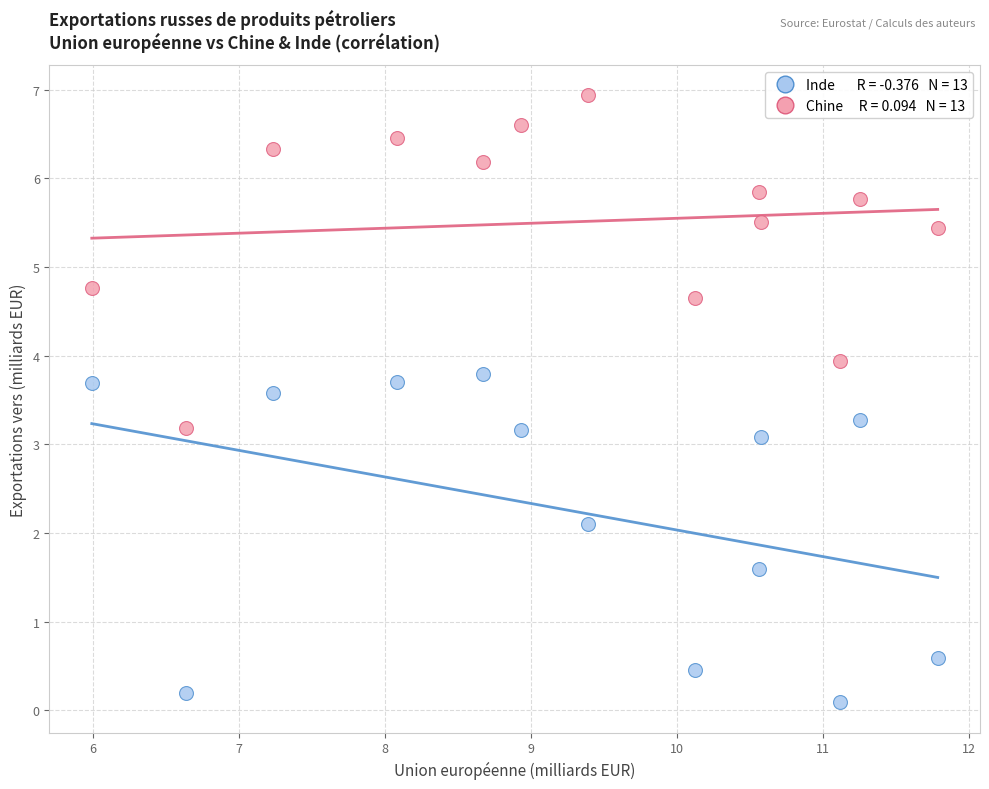

Across all data points, what is the range of X values (max minus min)?

5.8